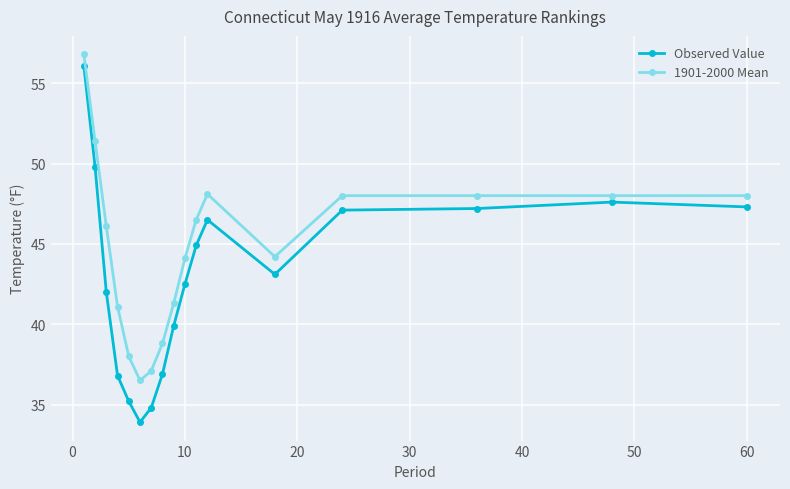

Which series has the largest total across all categories?

1901-2000 Mean